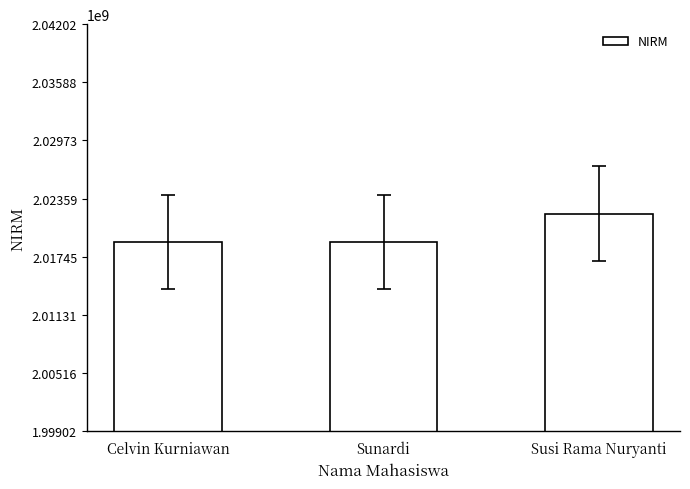

What is the label of the 3rd bar from the right?

Celvin Kurniawan